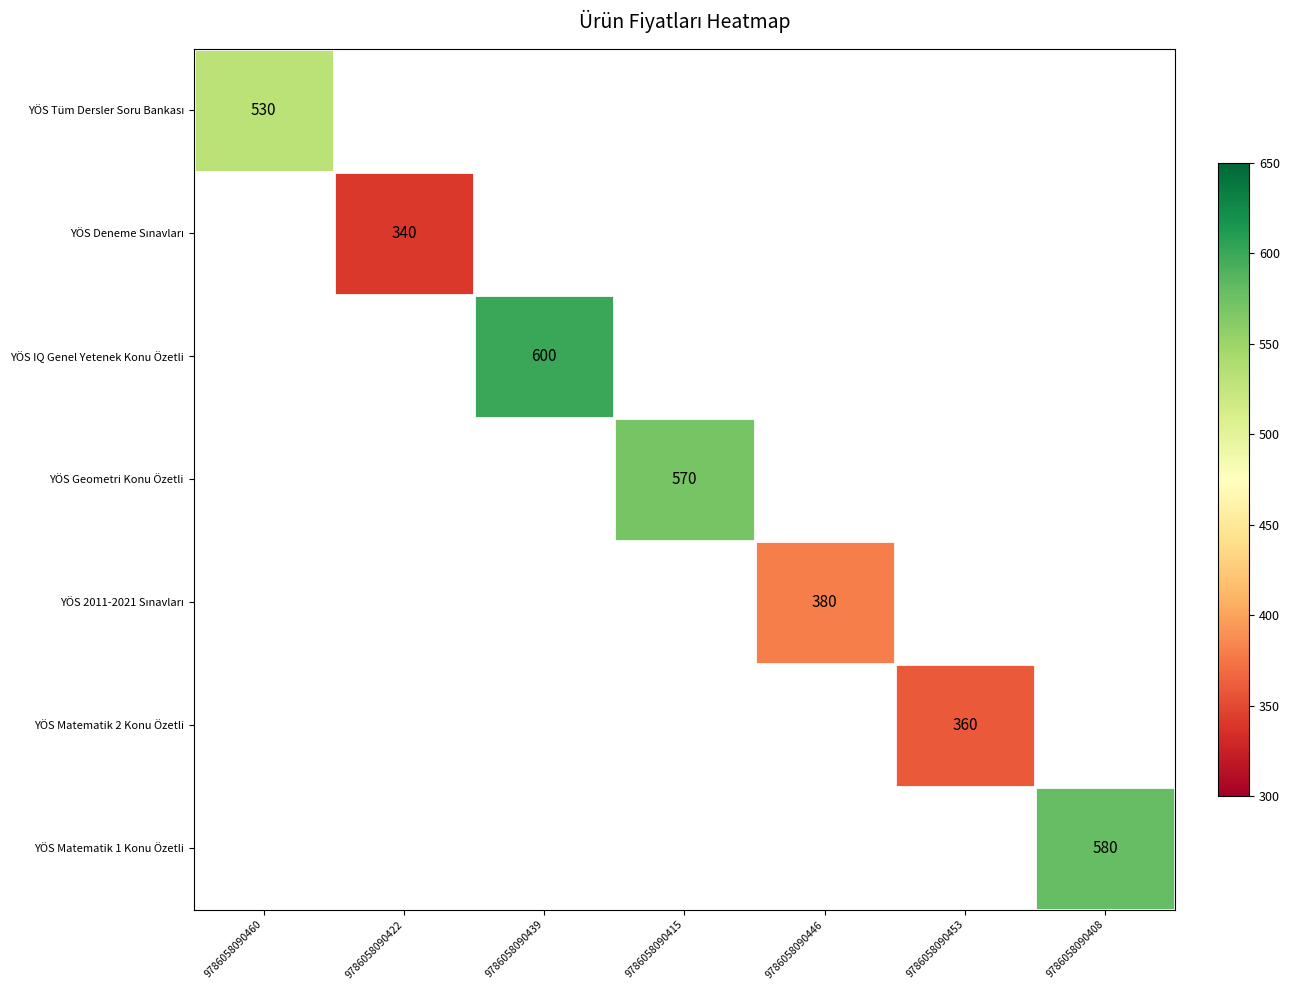

The YÖS Matematik 2 Konu Özetli series shows 360 at 9786058090453. True or false?

True